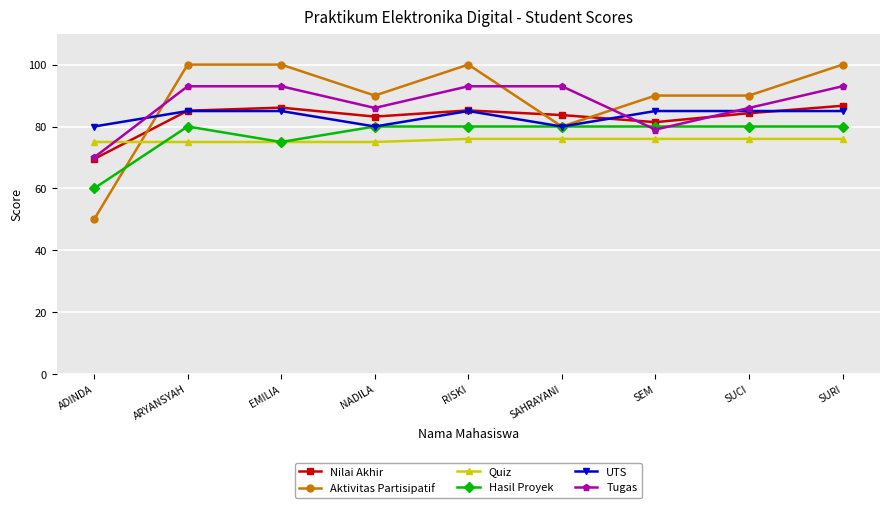

Which category has the lowest value in the Tugas series?

ADINDA